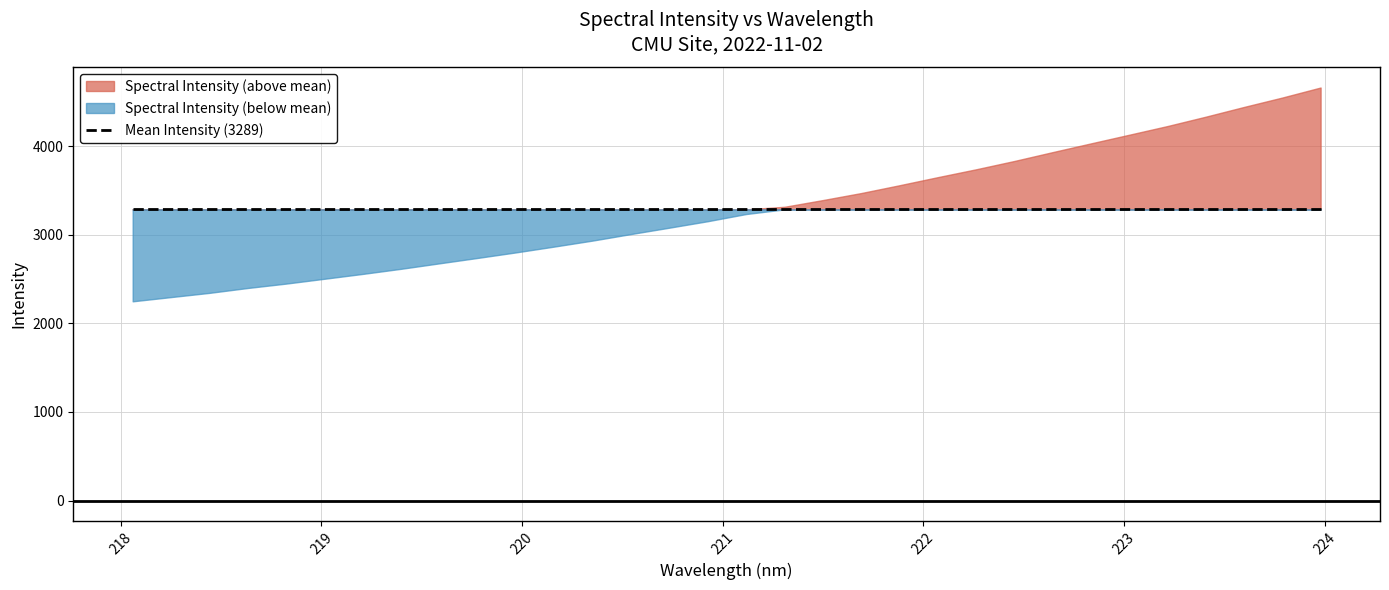

List the labels in order of value, smallest first.

218.0596, 218.2508, 218.442, 218.6332, 218.8244, 219.0156, 219.2067, 219.3979, 219.589, 219.7801, 219.9712, 220.1623, 220.3533, 220.5444, 220.7354, 220.9264, 221.1174, 221.3083, 221.4993, 221.6902, 221.8812, 222.0721, 222.263, 222.4538, 222.6447, 222.8355, 223.0264, 223.2172, 223.408, 223.5987, 223.7895, 223.9802